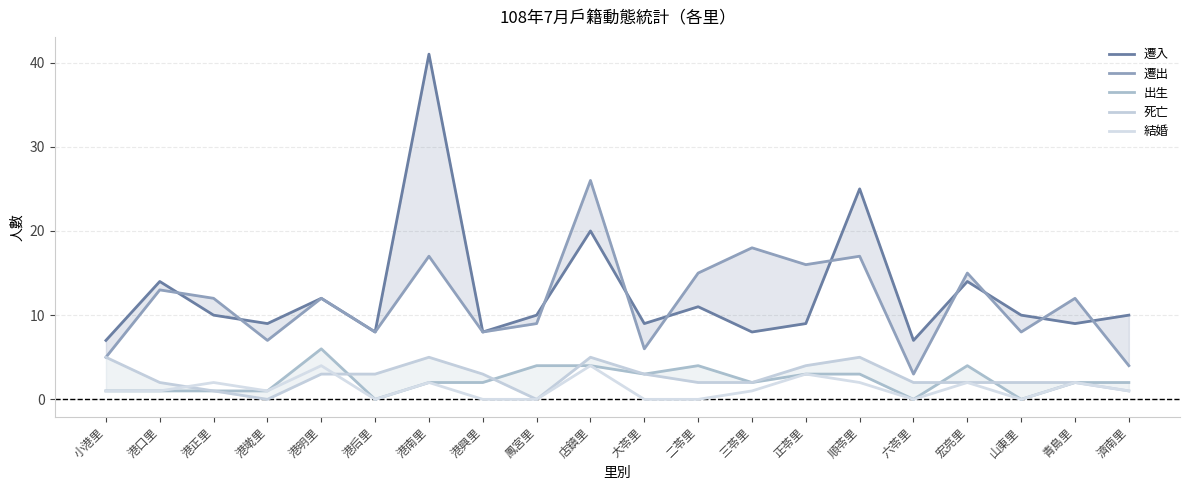

How many lines are shown in the chart?

5